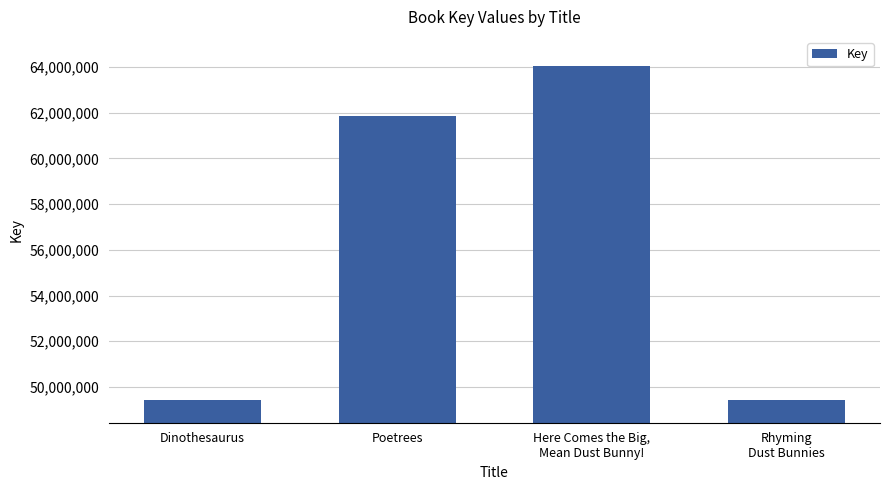

Between Here Comes the Big,
Mean Dust Bunny! and Poetrees, which is larger?

Here Comes the Big,
Mean Dust Bunny!